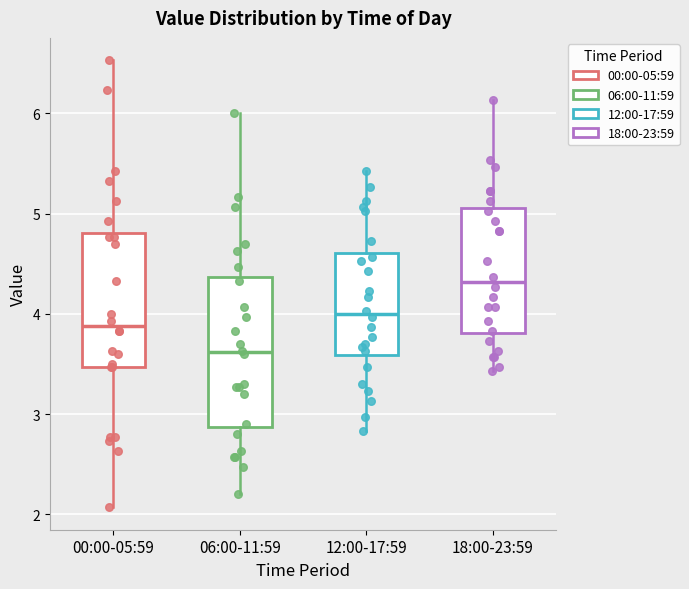

Reading left to right, transcribe this box plot: for each box, give where its median line is, the range the box spans, and where its two whiskers end, as read against the y-axis. The values are not printed on the chart, so give them approximately, as read against the axis.

00:00-05:59: median 3.9, box 3.5 to 4.8, whiskers 2.1 to 6.5
06:00-11:59: median 3.6, box 2.9 to 4.4, whiskers 2.2 to 6.0
12:00-17:59: median 4.0, box 3.6 to 4.6, whiskers 2.8 to 5.4
18:00-23:59: median 4.3, box 3.8 to 5.1, whiskers 3.4 to 6.1